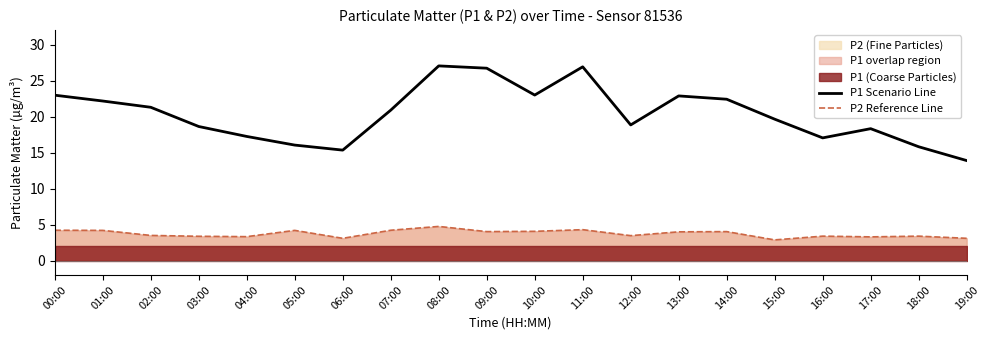

True or false: P1 Scenario Line has a value of 23.0 at 00:00.

True